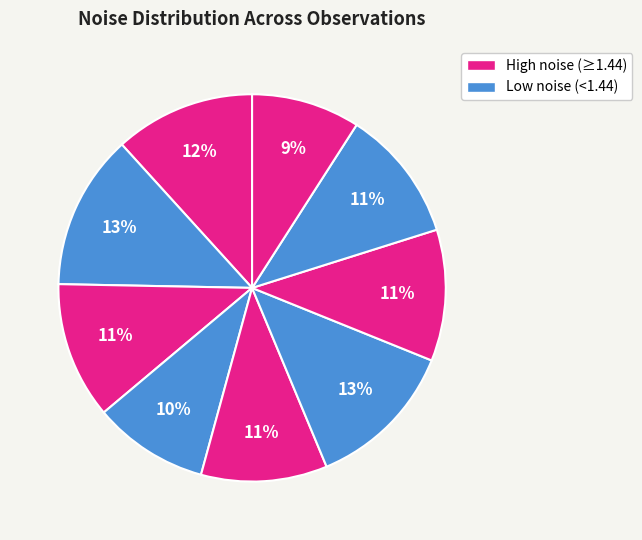

To the nearest percent, what is the average slice percentage?

11%